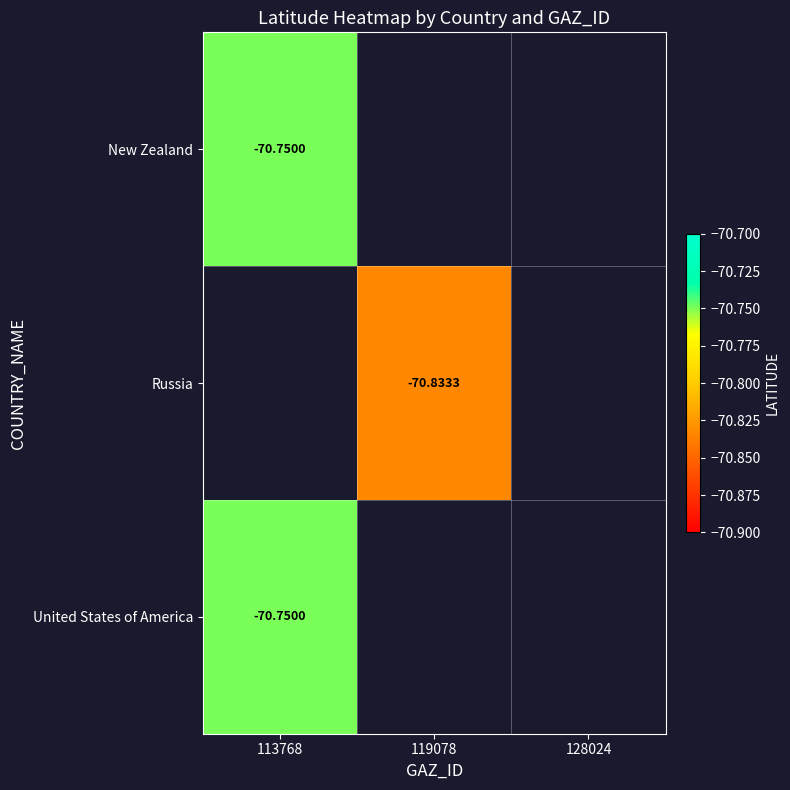

List the labels in order of New Zealand value, largest first.

113768, 119078, 128024